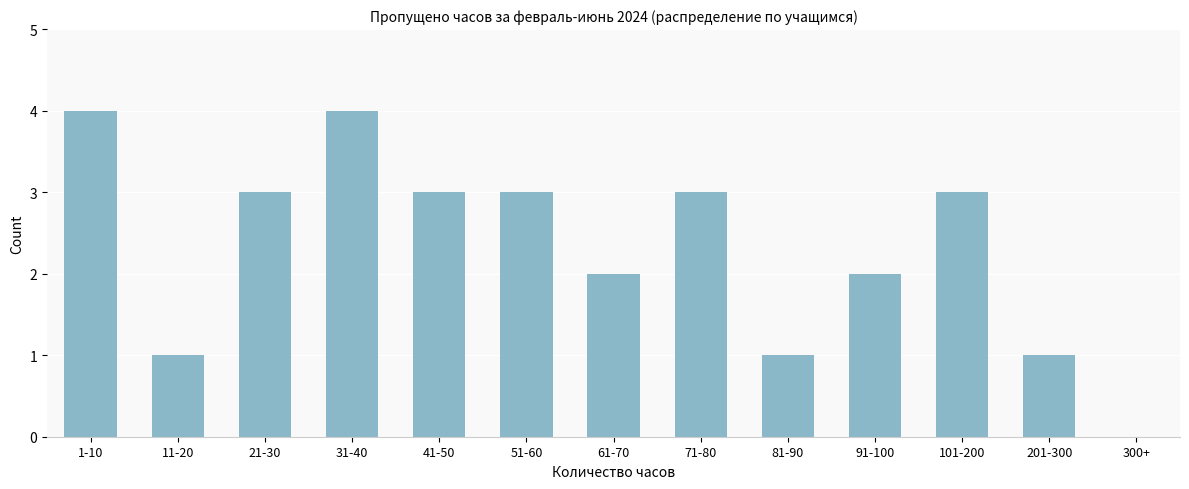

Reading left to right, list all the values displayed in this chart.

1-10=4	11-20=1	21-30=3	31-40=4	41-50=3	51-60=3	61-70=2	71-80=3	81-90=1	91-100=2	101-200=3	201-300=1	300+=0